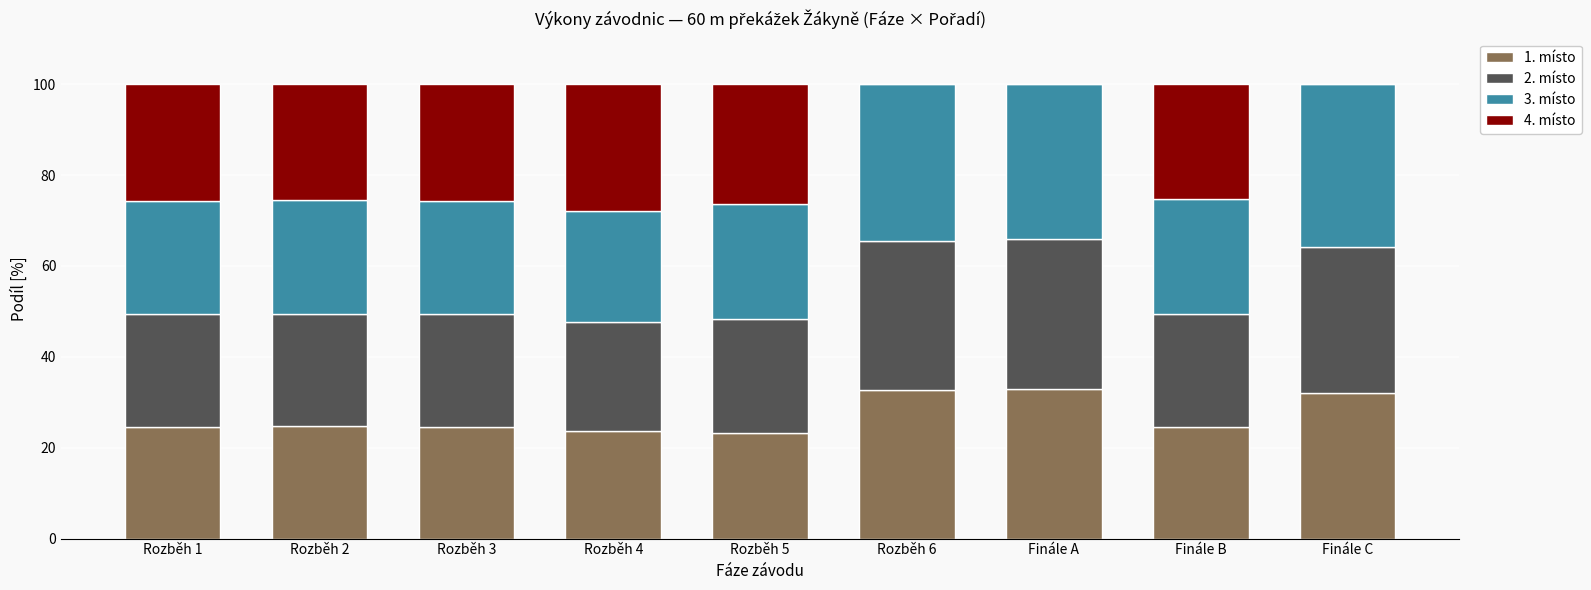

The 1. místo series shows 9.4 at Finále B. True or false?

False